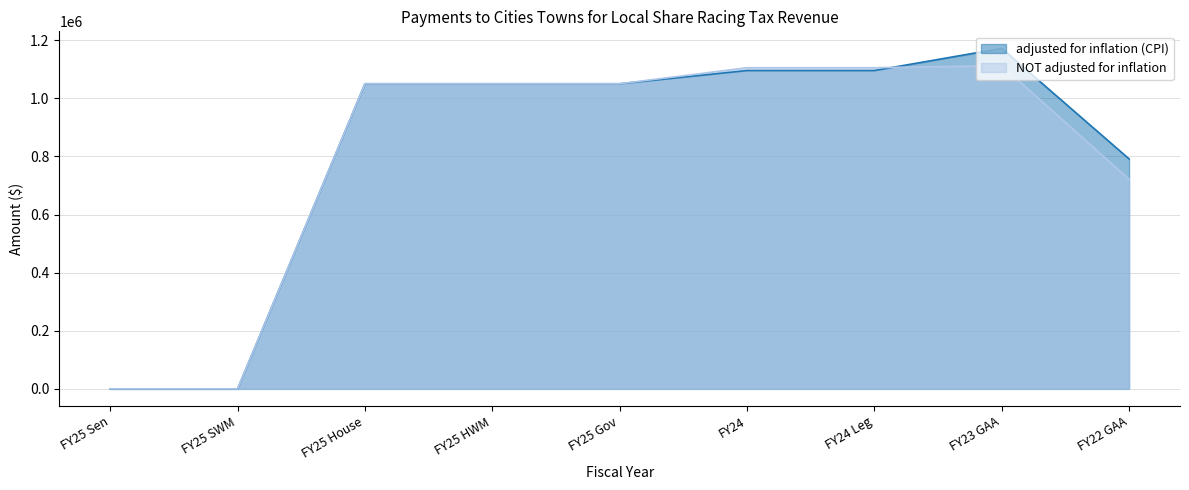

Where is NOT adjusted for inflation nearest to the value 556295?

FY22 GAA